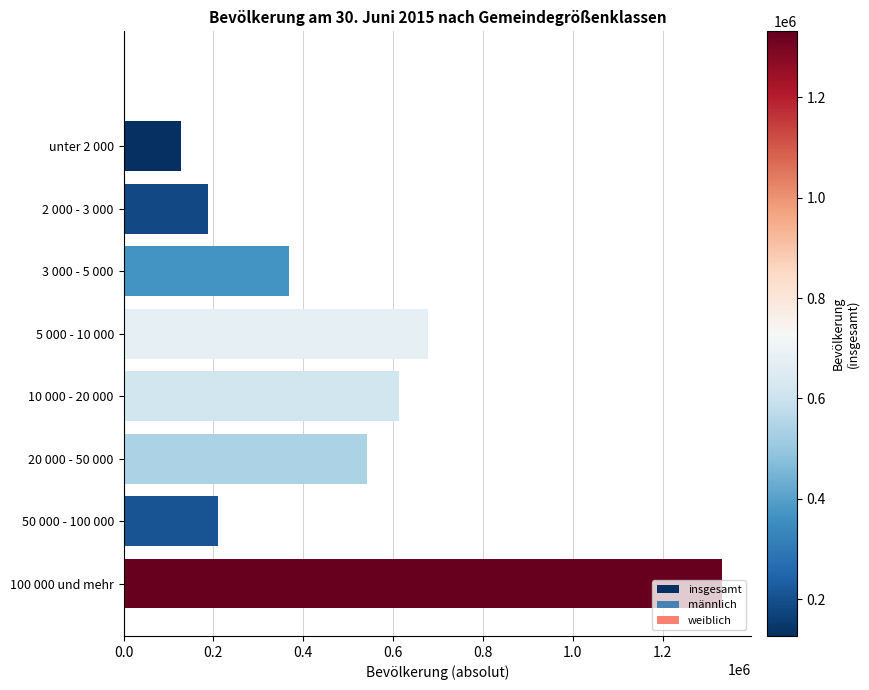

What is the minimum value shown in the chart?

127086